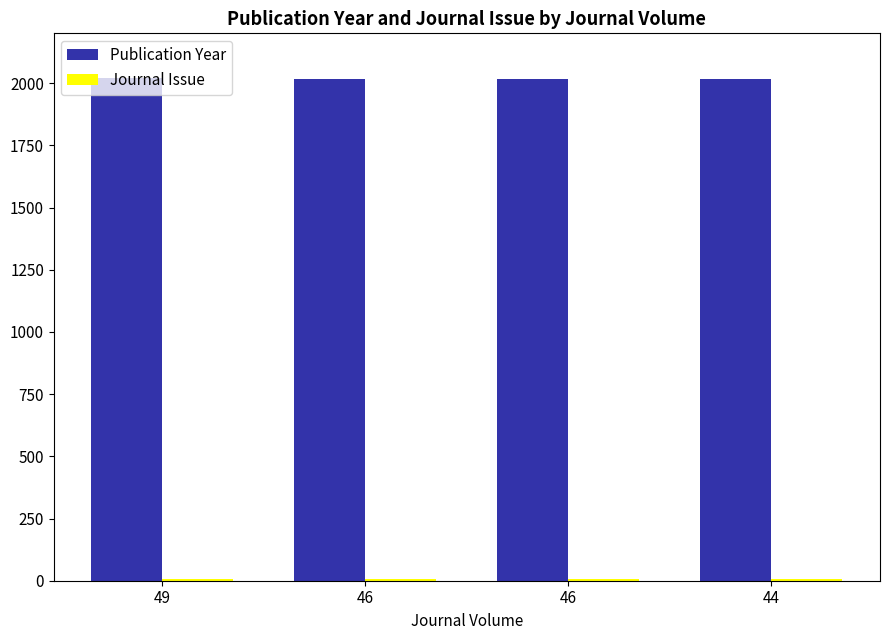

Reading right to left, extract all data points from this chart.

Publication Year: 2015	2017	2017	2020
Journal Issue: 6	5	5	5